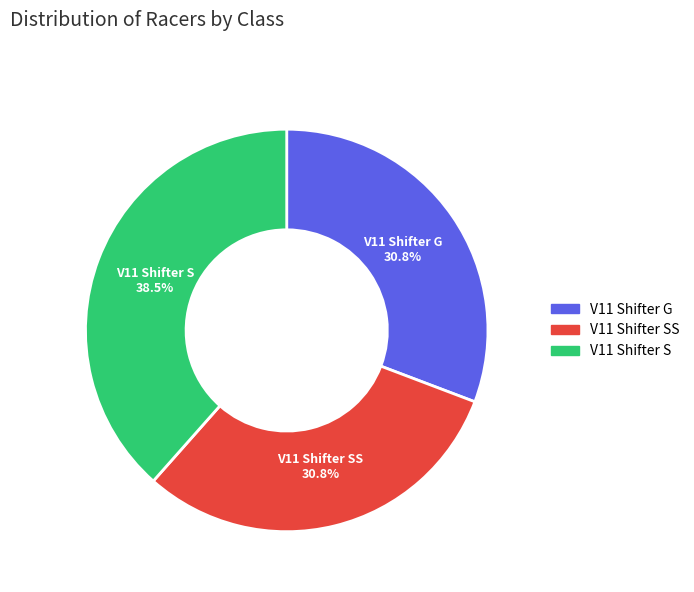

Is there a majority slice in this chart?

No